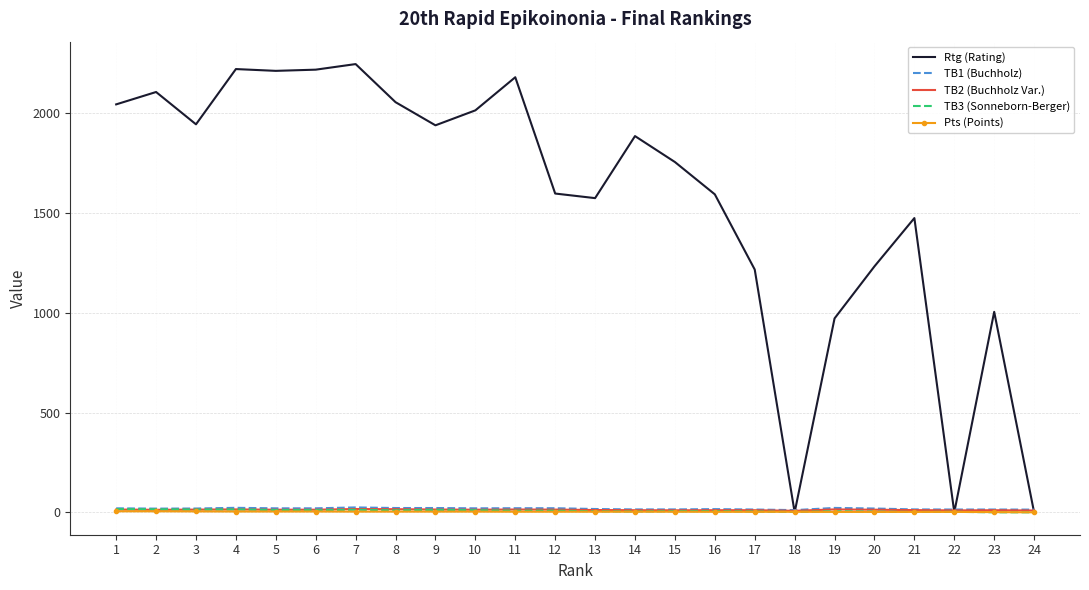

At which label does TB2 (Buchholz Var.) first exceed 13?

1